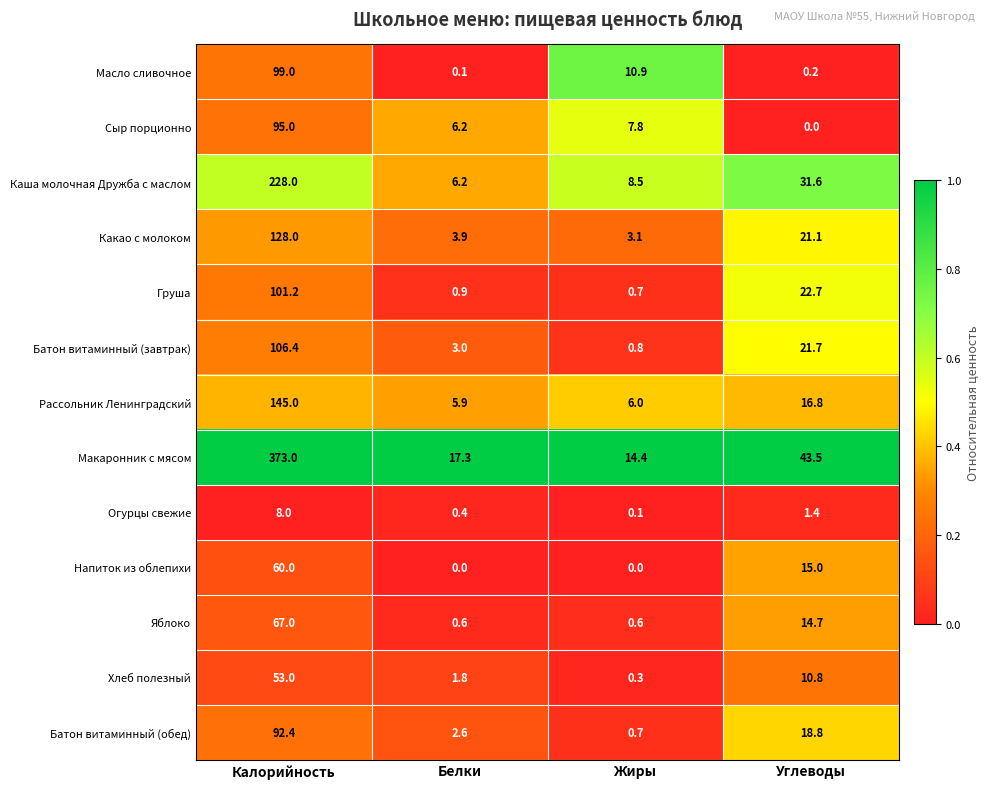

Rank the series at Калорийность from highest to lowest value.

Макаронник с мясом, Каша молочная Дружба с маслом, Рассольник Ленинградский, Какао с молоком, Батон витаминный (завтрак), Груша, Масло сливочное, Сыр порционно, Батон витаминный (обед), Яблоко, Напиток из облепихи, Хлеб полезный, Огурцы свежие